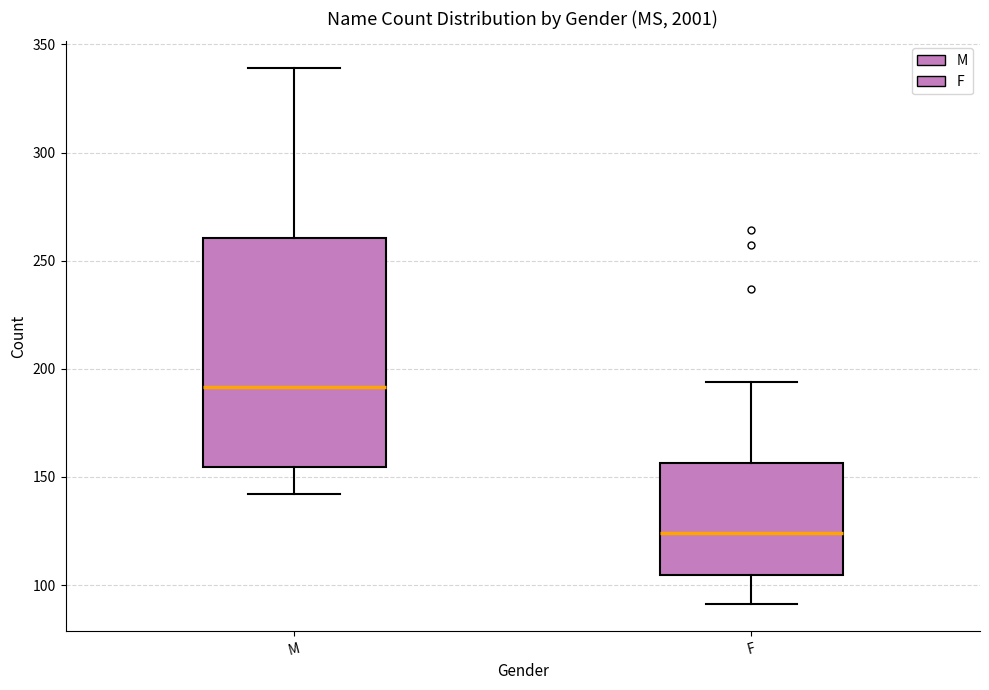

Reading left to right, transcribe this box plot: for each box, give where its median line is, the range the box spans, and where its two whiskers end, as read against the y-axis. The values are not printed on the chart, so give them approximately, as read against the axis.

M: median 190, box 155 to 260, whiskers 140 to 340
F: median 125, box 105 to 155, whiskers 90 to 195